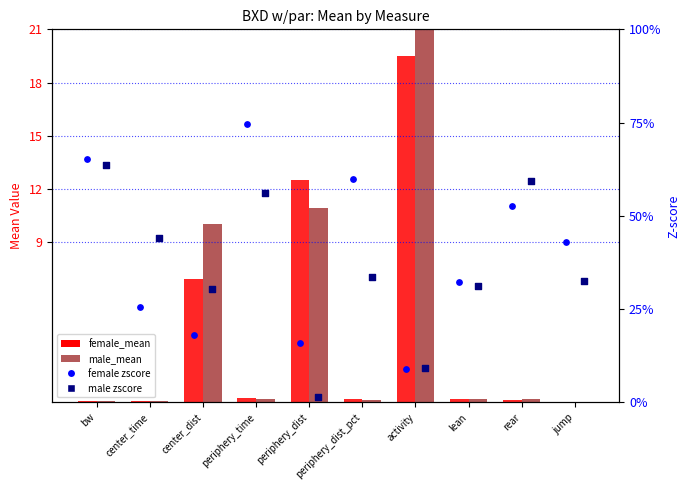

What are all the series names shown in the legend?

female_mean, male_mean, female zscore, male zscore